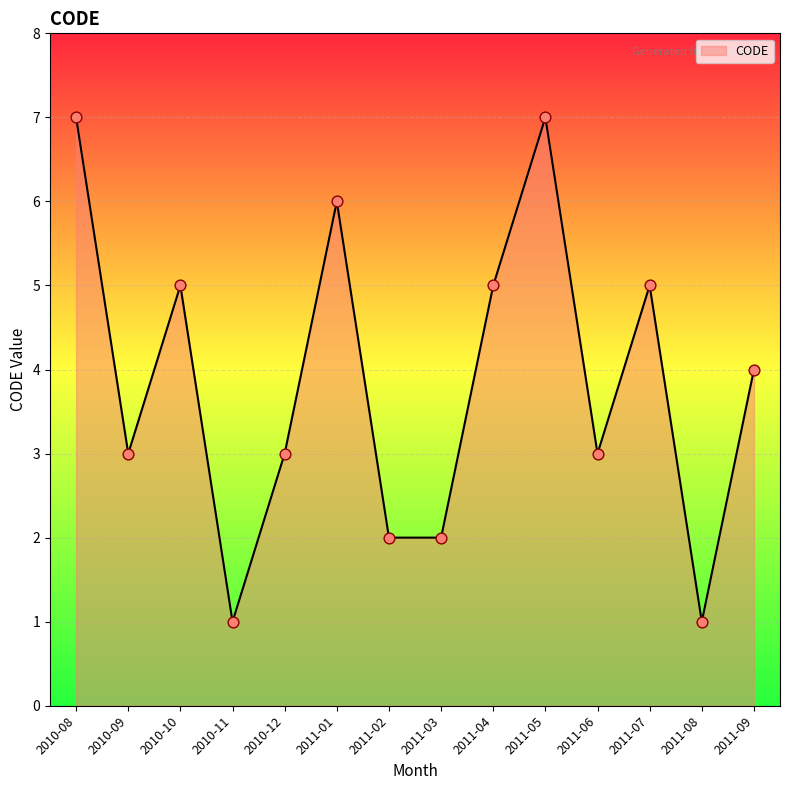

What is the change in value from 2011-01 to 2011-03?

-4